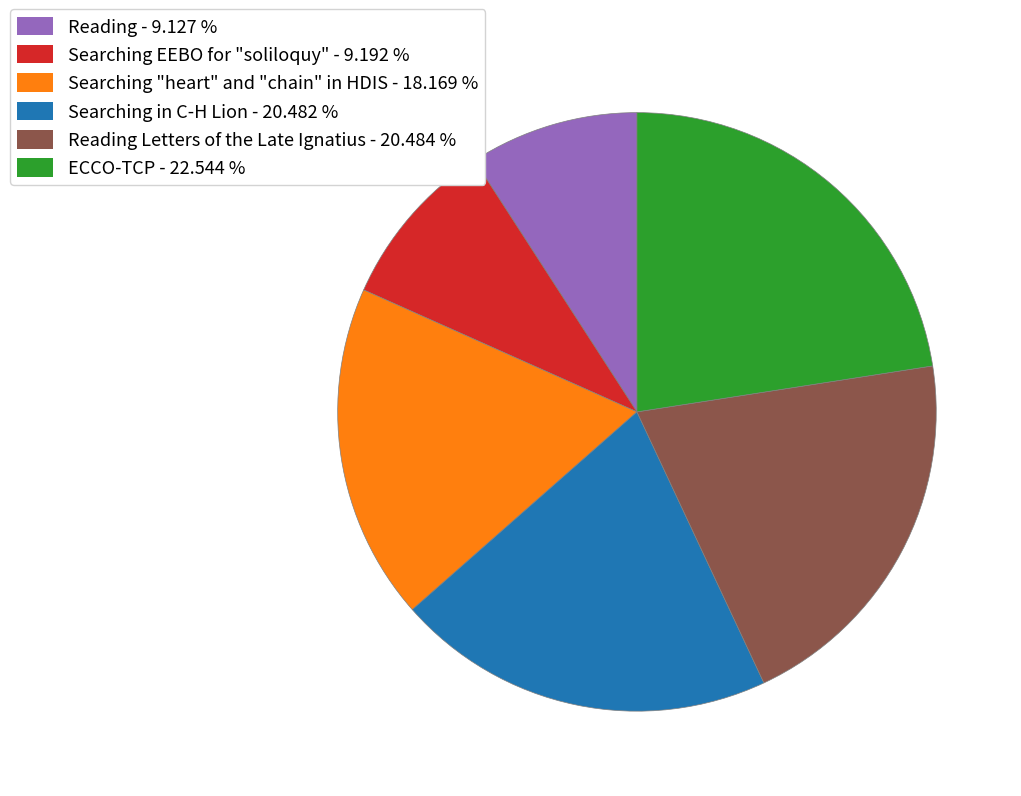

Does any single category account for the majority?

No